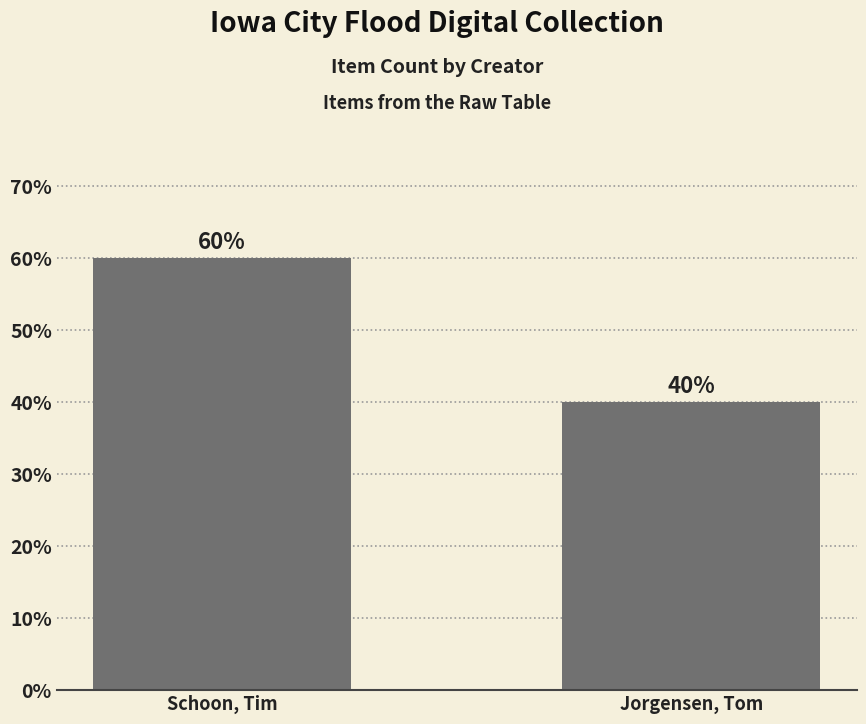

Read the value at Schoon, Tim, to the nearest 10.

60